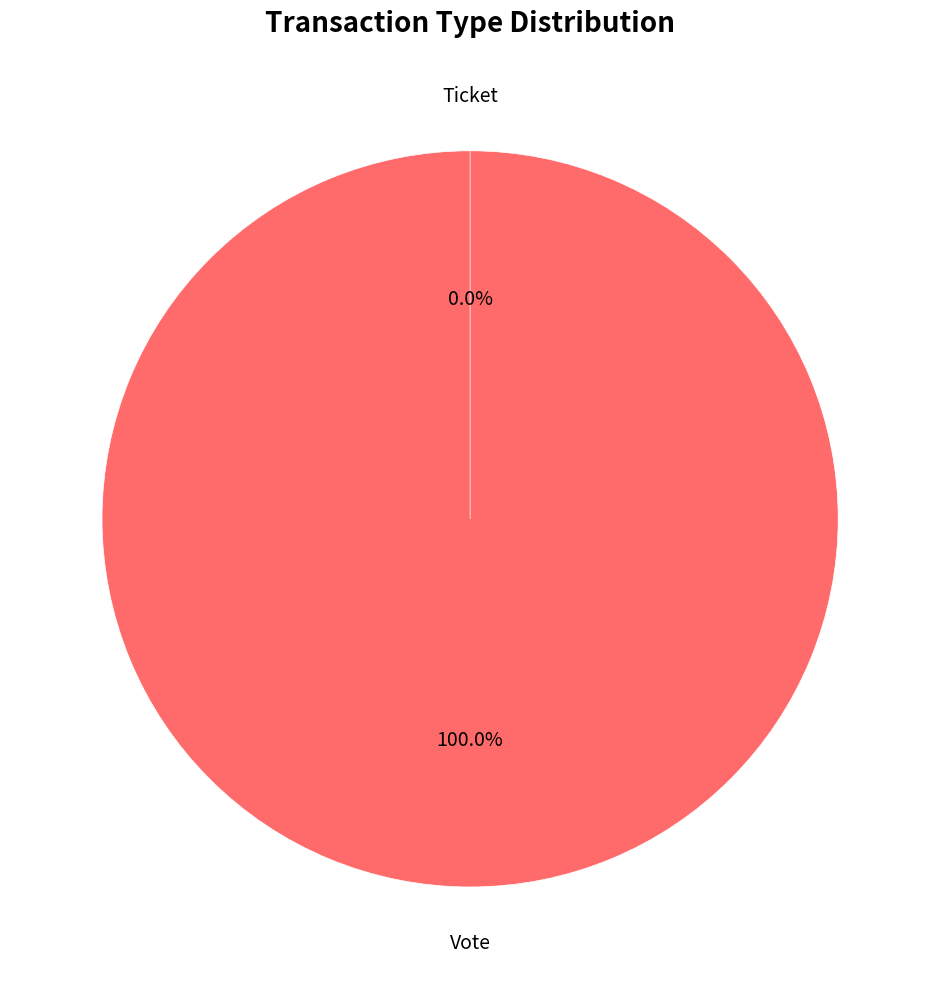

To the nearest percent, what is the combined percentage of Vote and Ticket?

100%